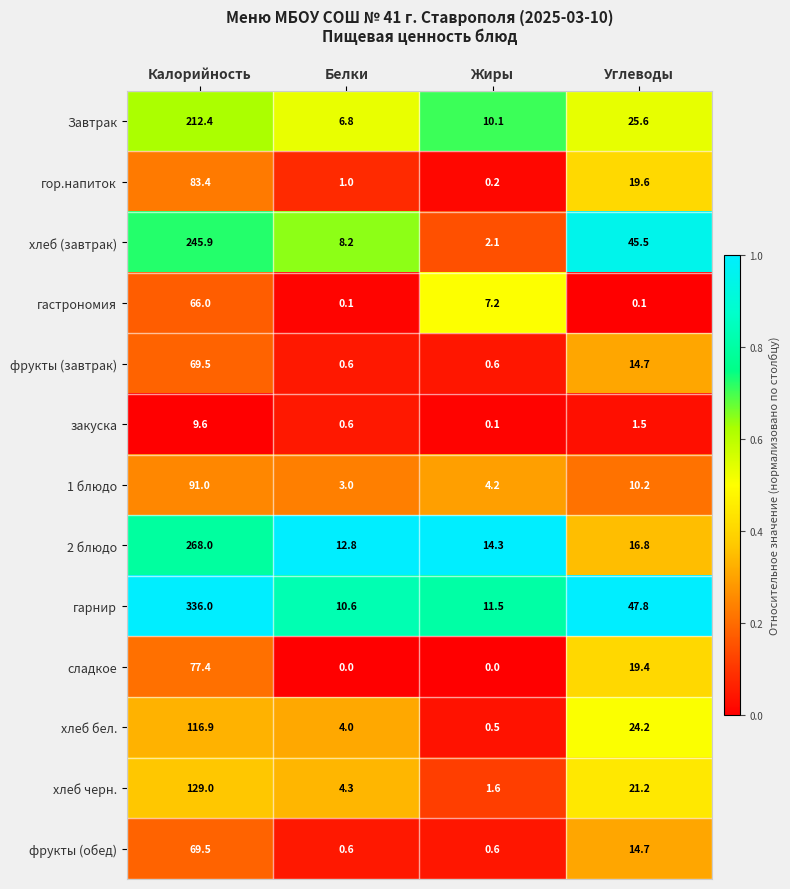

What is the difference between the highest and lowest values at Жиры?

14.3